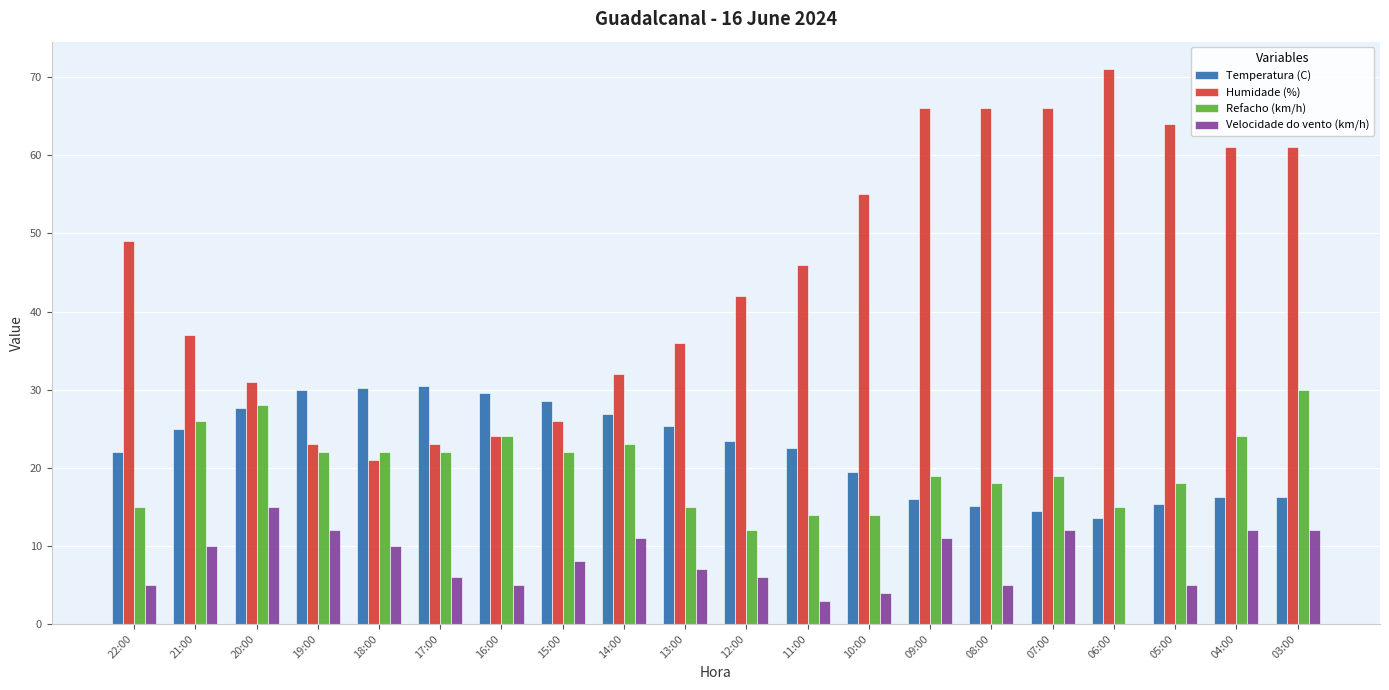

What is the total value across all series at 20:00?

101.6